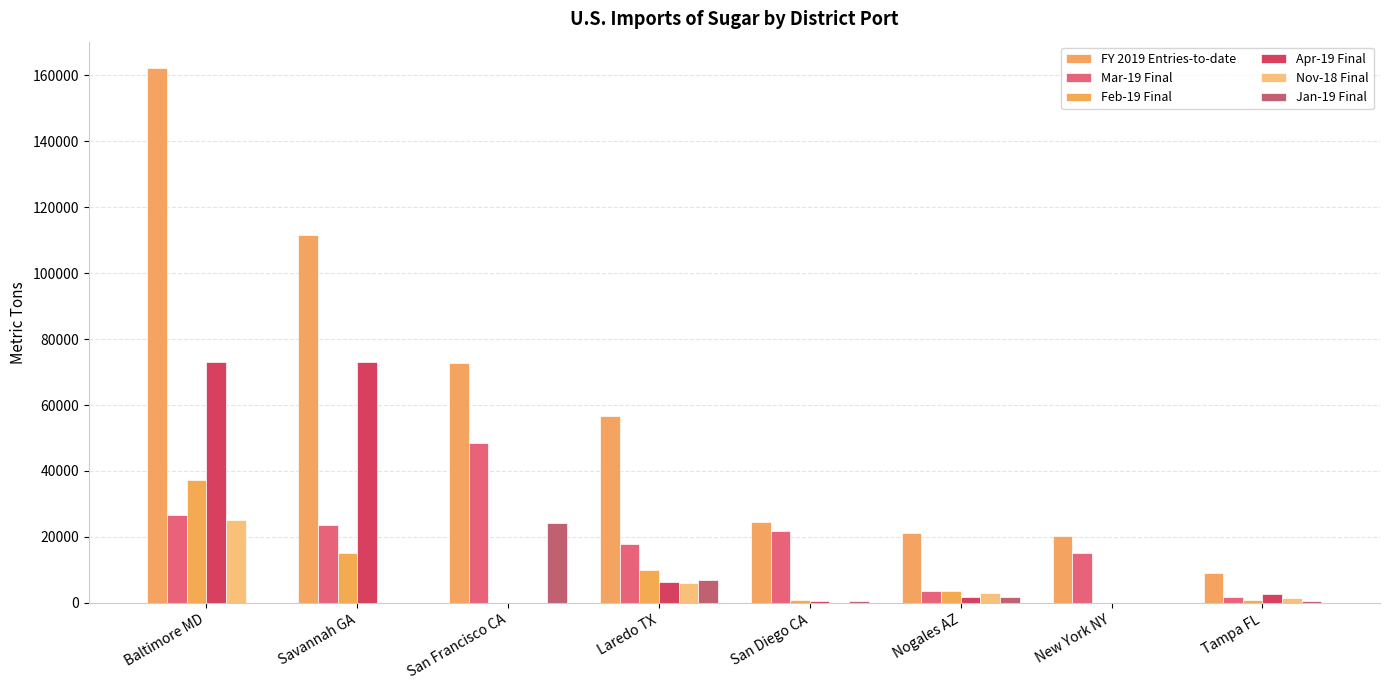

What is the spread (max minus min) of values at Baltimore MD?

162072